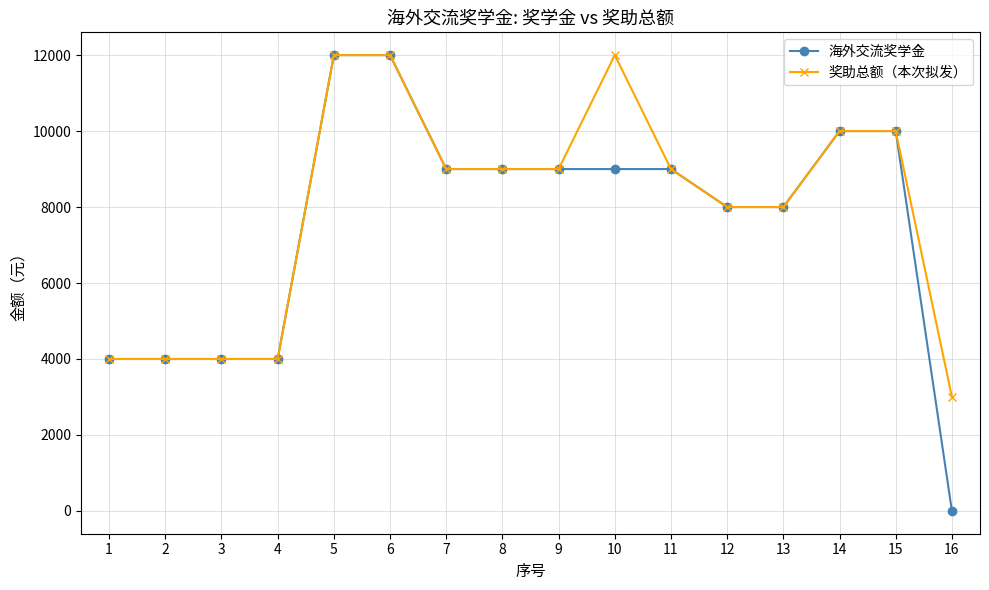

The value of 海外交流奖学金 at 2 is 1391. True or false?

False